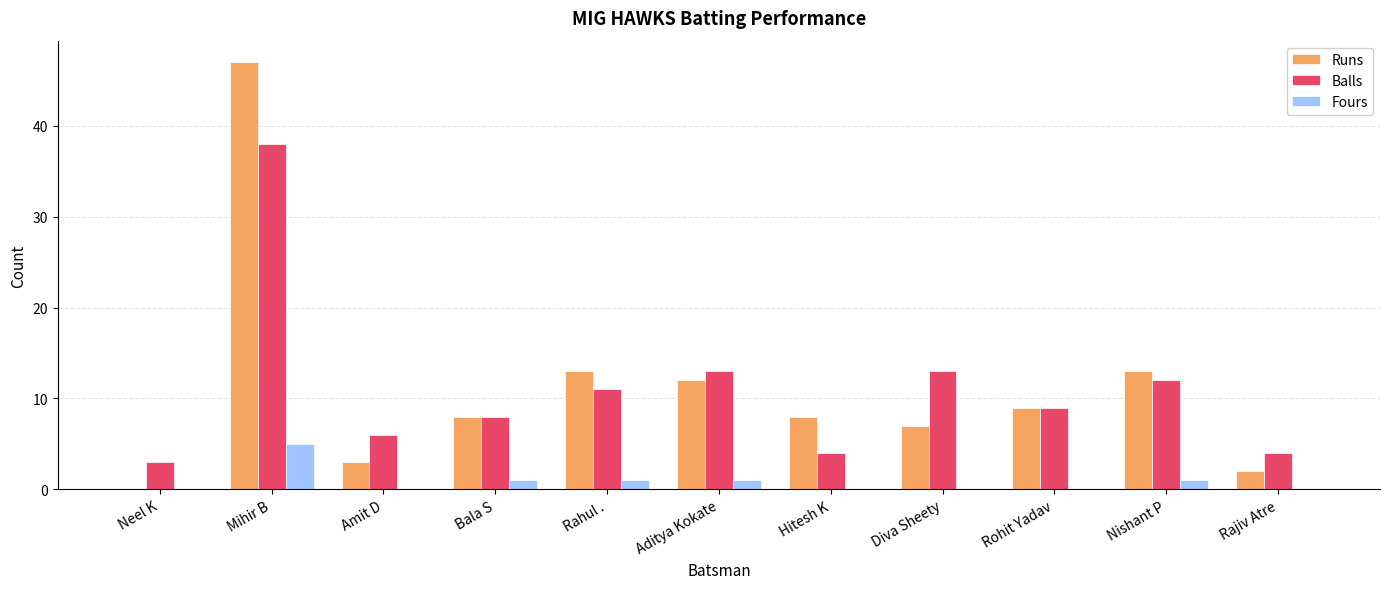

Is it true that Fours equals 0 at Diva Sheety?

True